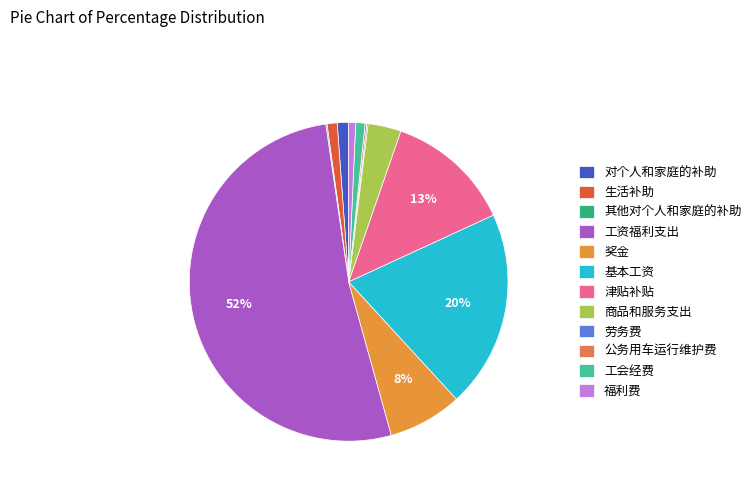

To the nearest percent, what is the average slice percentage?

8%